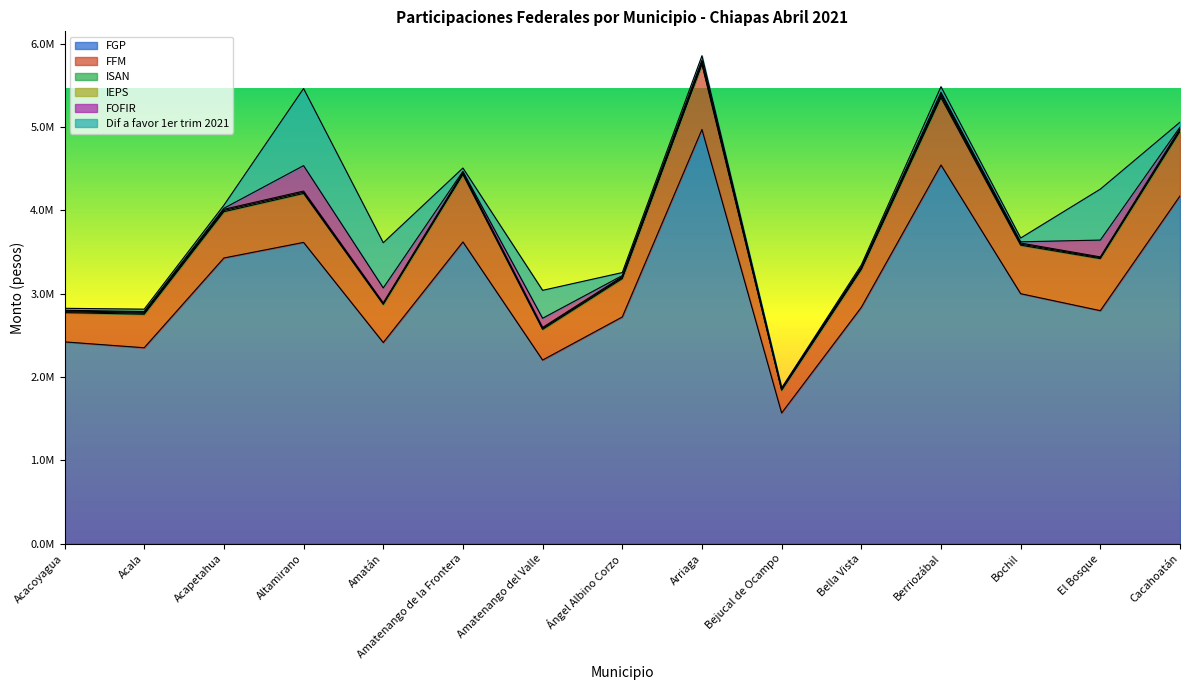

What is the minimum value for ISAN?

7680.6